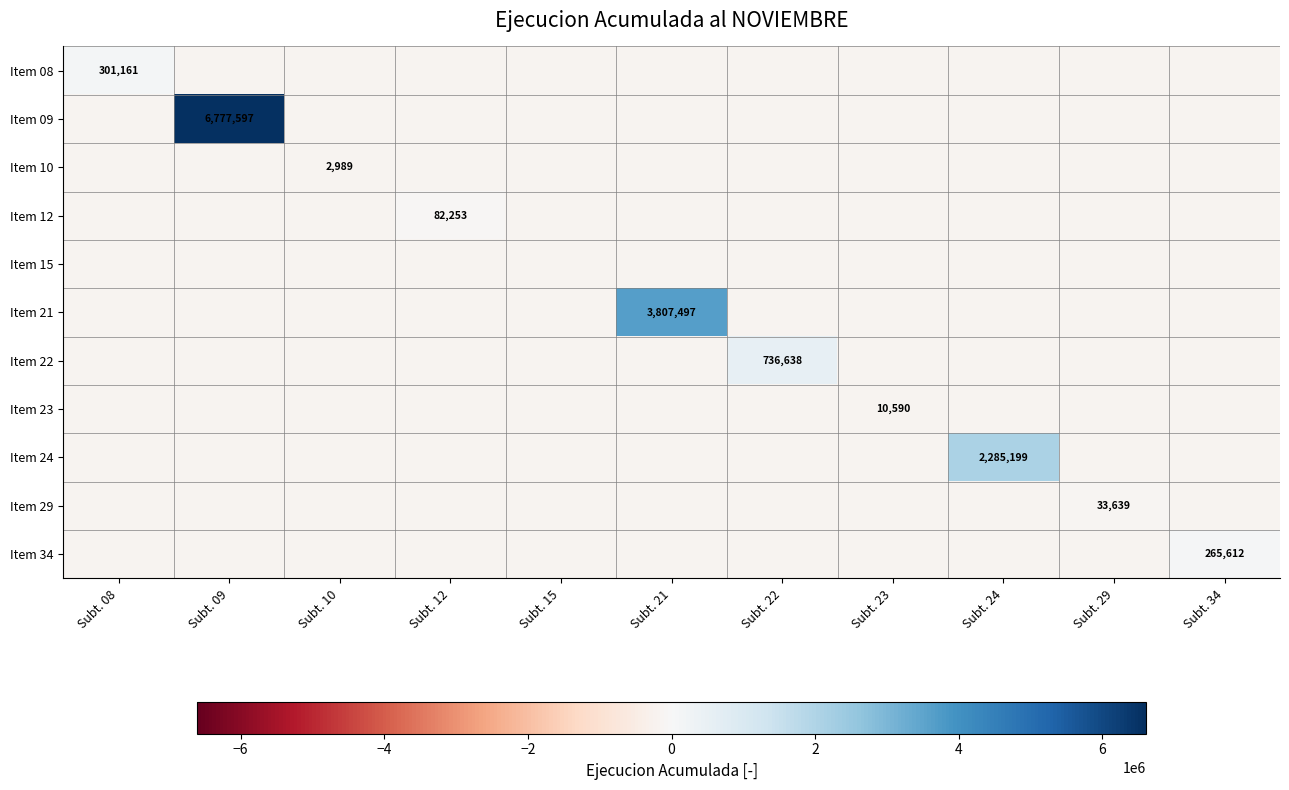

True or false: Item 08 has a value of 301161.0 at Subt. 08.

True